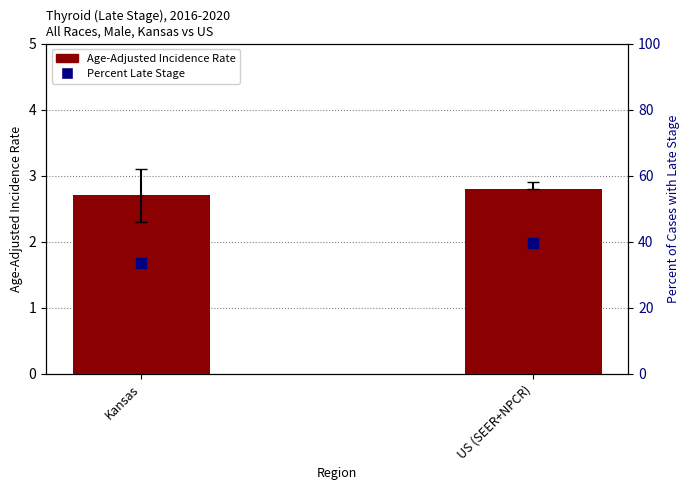

What are all the series names shown in the legend?

Age-Adjusted Incidence Rate, Percent Late Stage